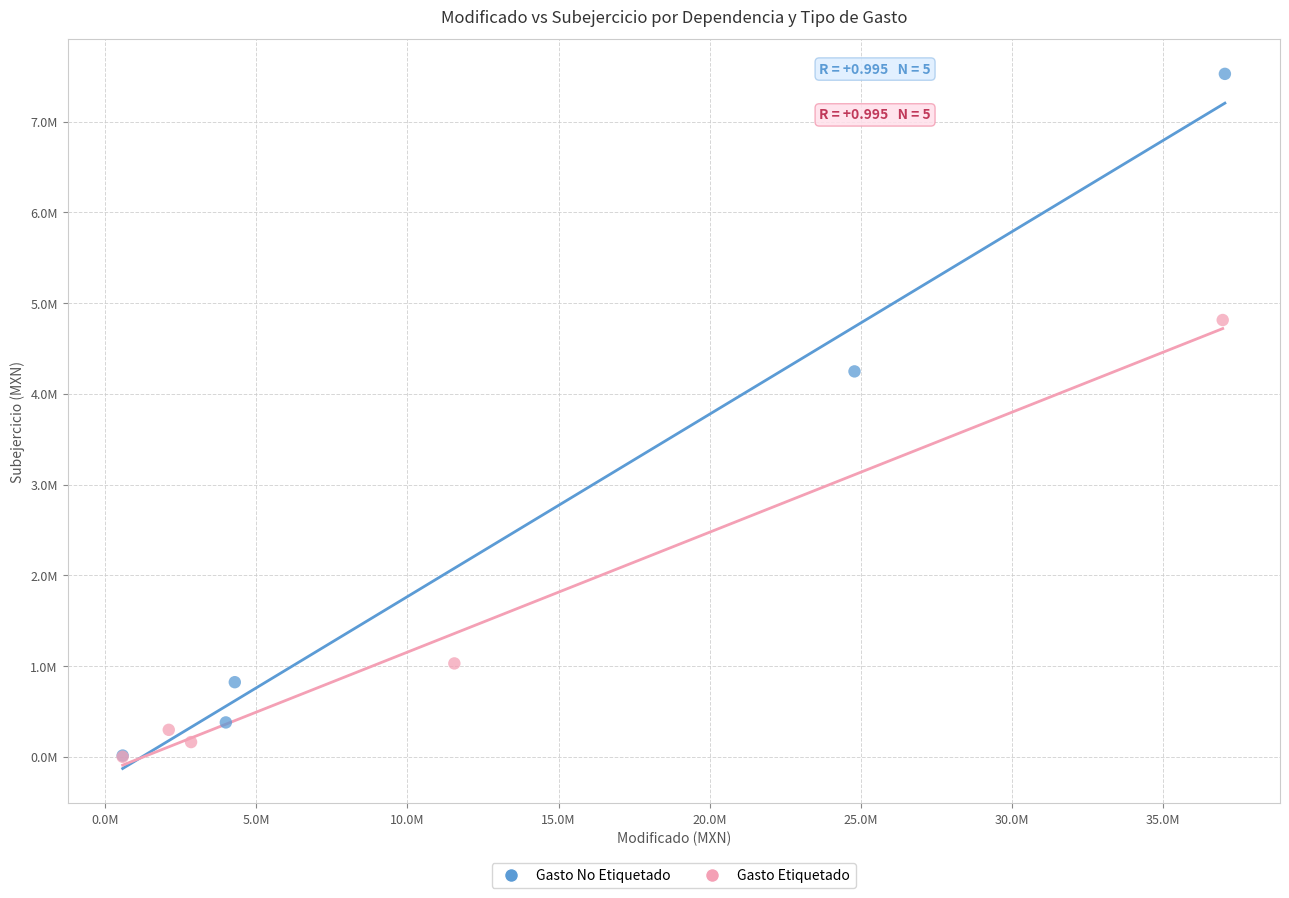

What are all the series names shown in the legend?

Gasto No Etiquetado, Gasto Etiquetado